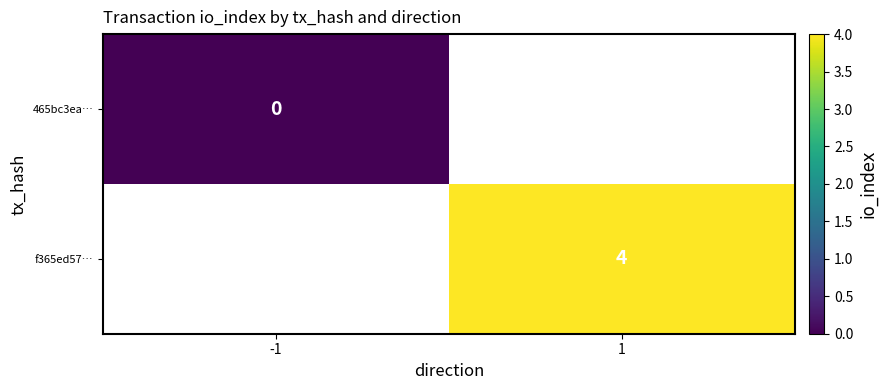

Is the value of f365ed57… at 1 greater than the value of 465bc3ea… at -1?

Yes